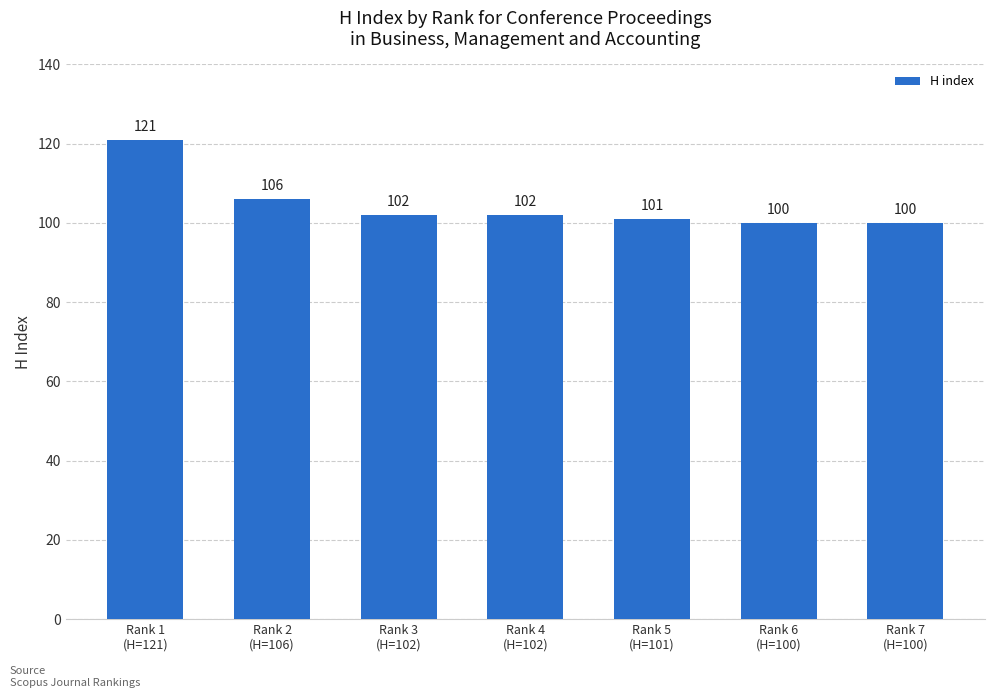

What position from the left is Rank 6
(H=100)?

6